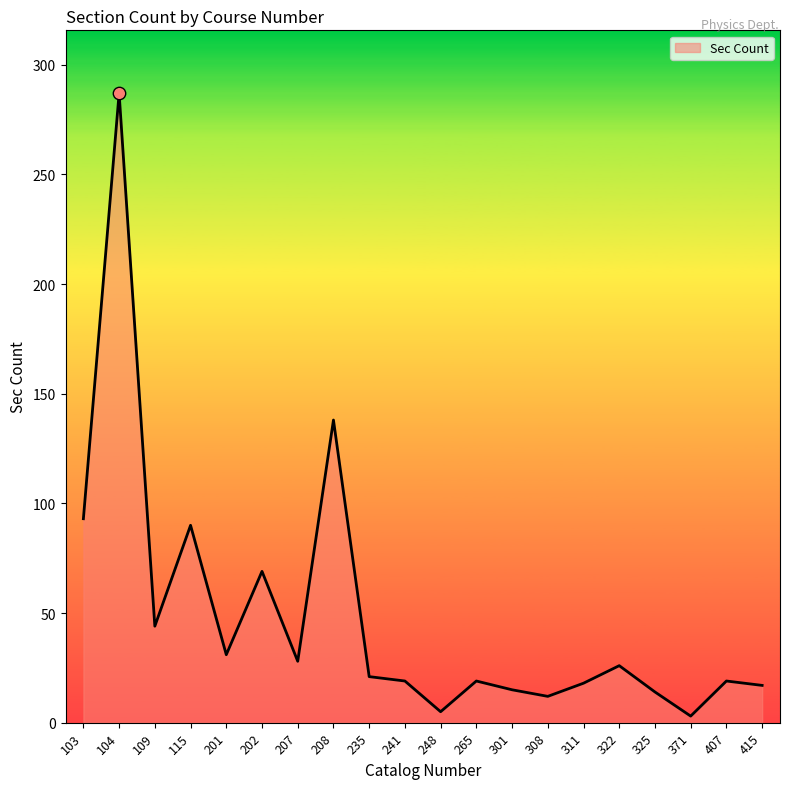

Approximately how many times larger is the value at 207 compared to 201?

0.9